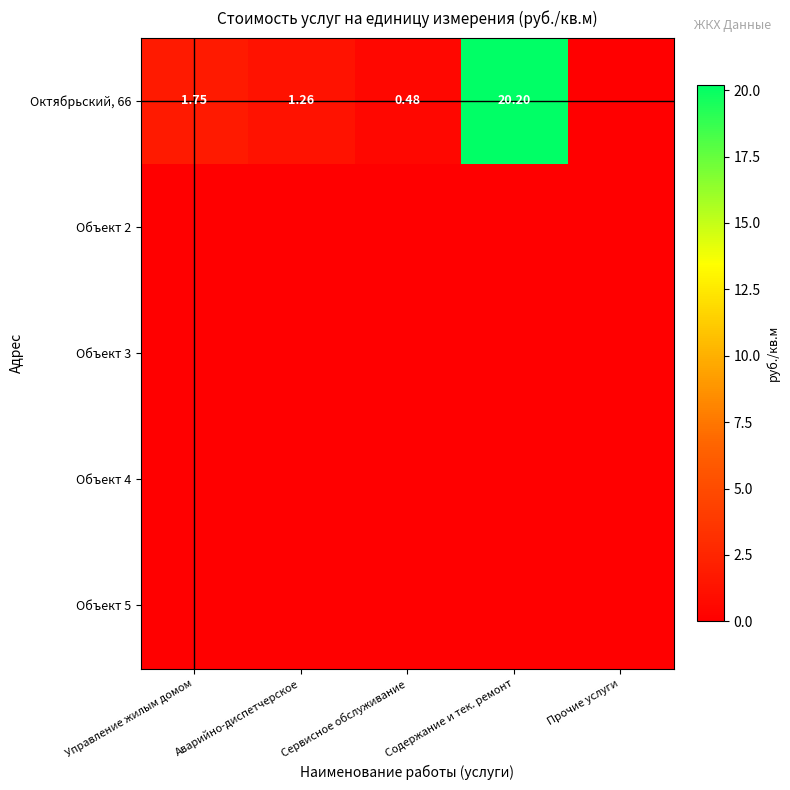

Between Управление жилым домом and Содержание и тек. ремонт, which series saw the biggest shift?

Октябрьский, 66